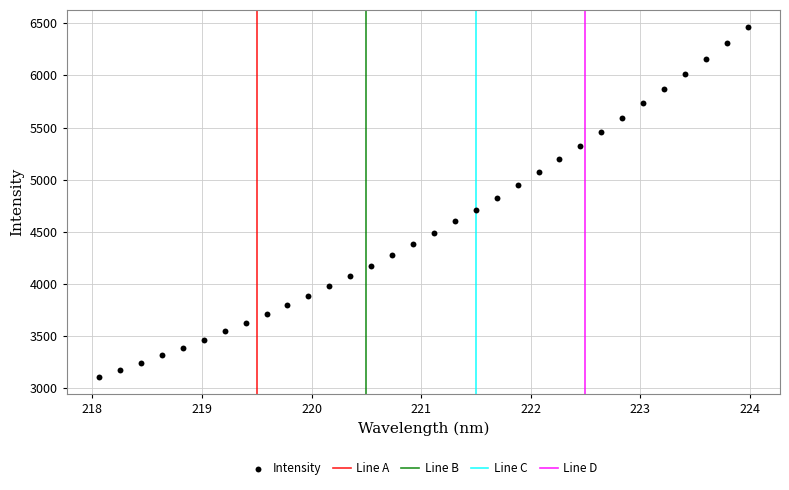

What is the range of X values (max minus min)?

5.9